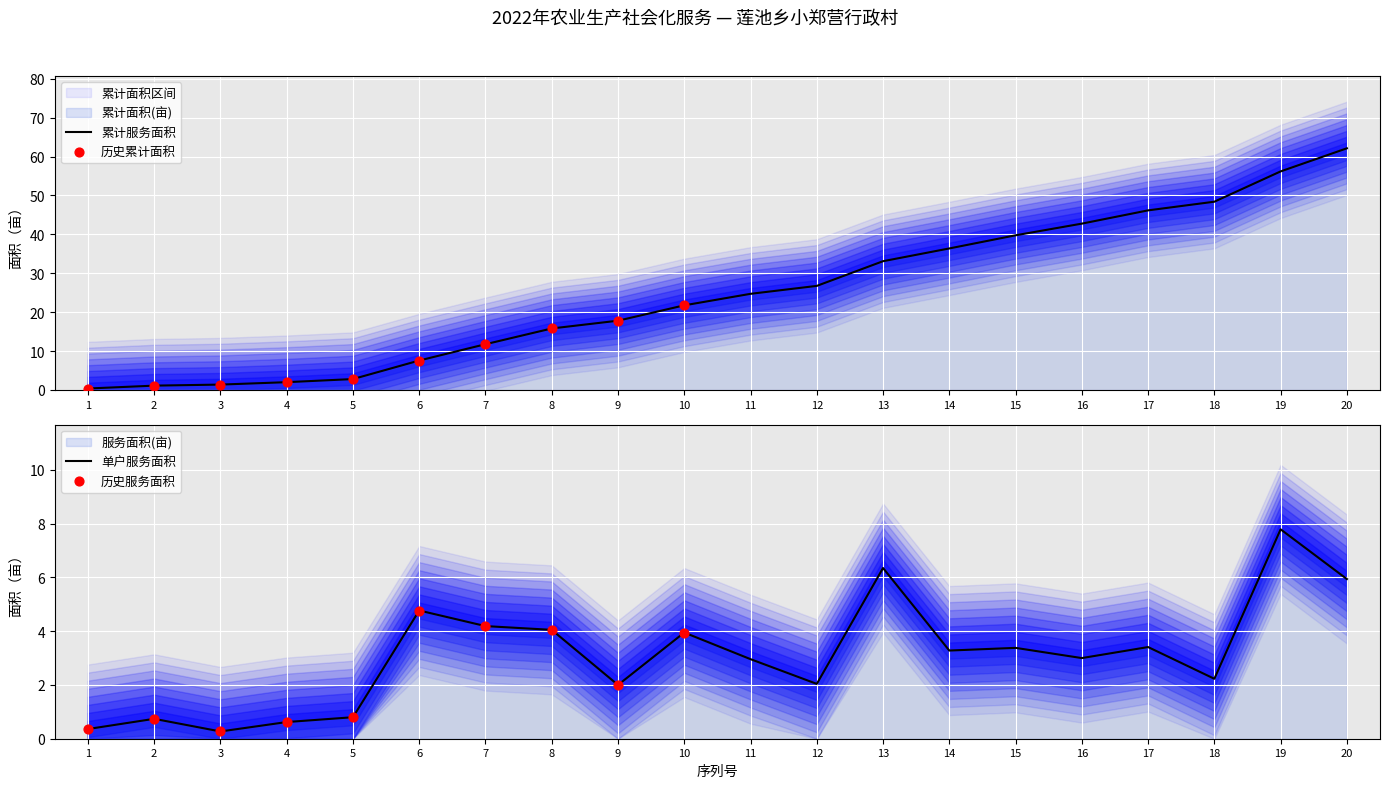

Which series has the largest Y range (max minus min)?

累计面积